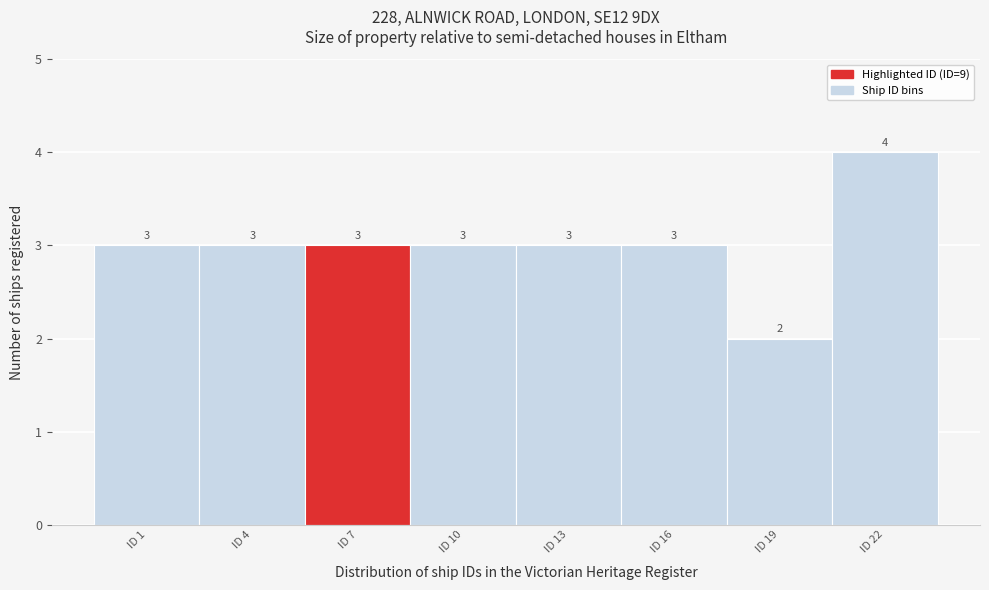

Reading right to left, transcribe all the data shown in this chart.

ID 22=4	ID 19=2	ID 16=3	ID 13=3	ID 10=3	ID 7=3	ID 4=3	ID 1=3